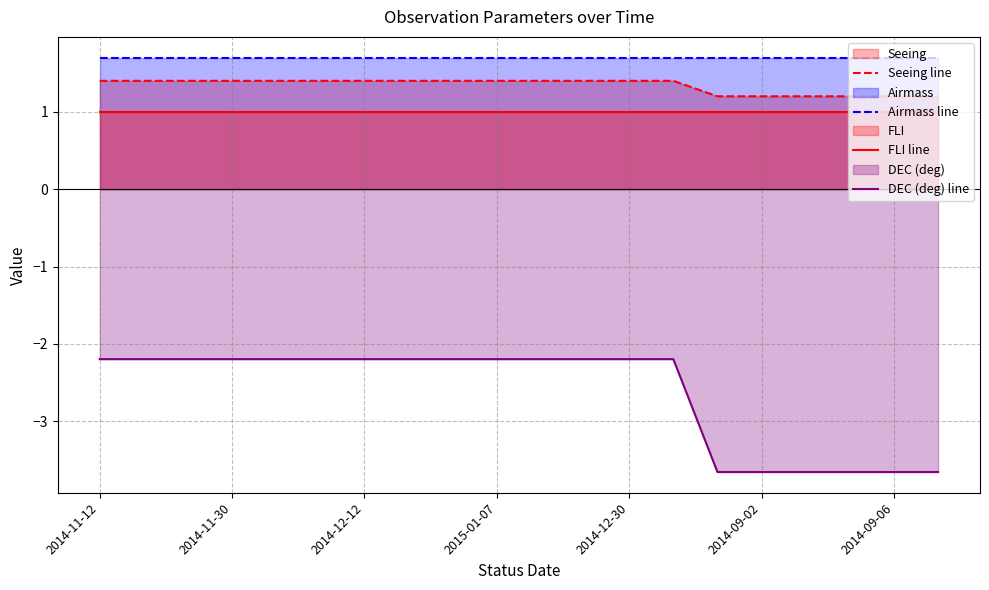

What is the difference between the maximum and minimum values in the DEC (deg) line series?

1.5